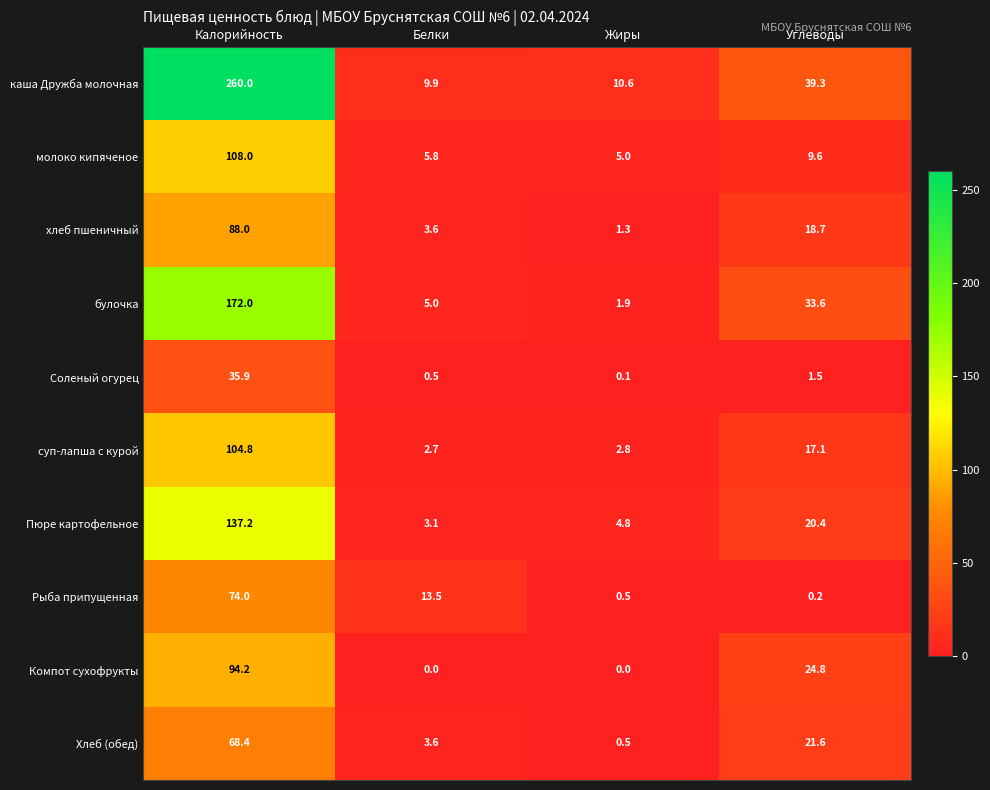

Between Калорийность and Углеводы, which series saw the biggest shift?

каша Дружба молочная